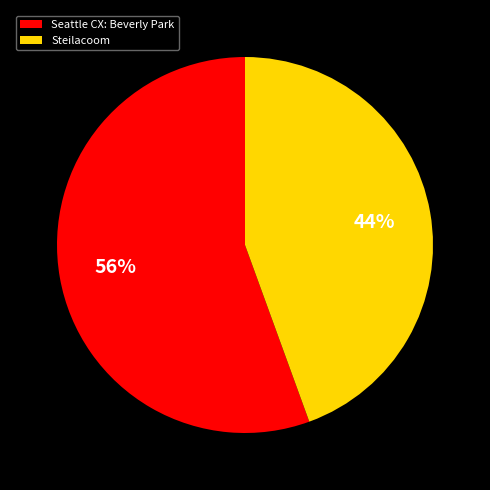

To the nearest percent, what is the combined percentage of Seattle CX: Beverly Park and Steilacoom?

100%